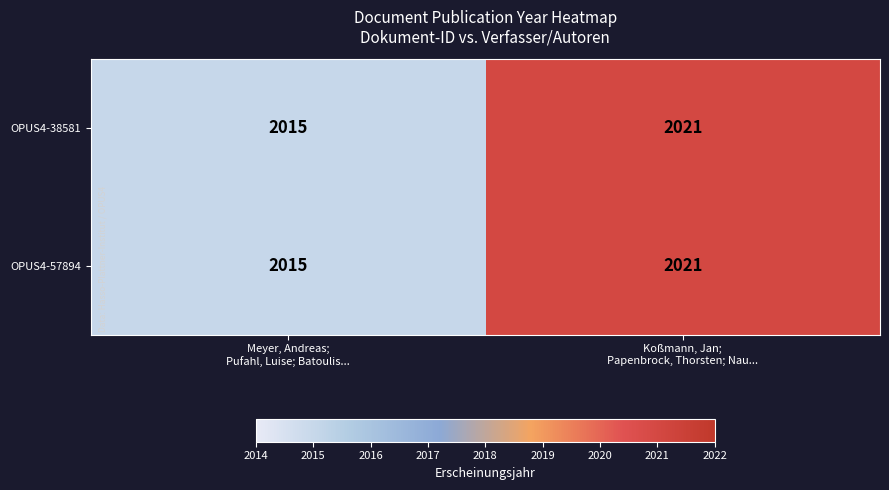

What is the sum of all OPUS4-57894 values?

4036